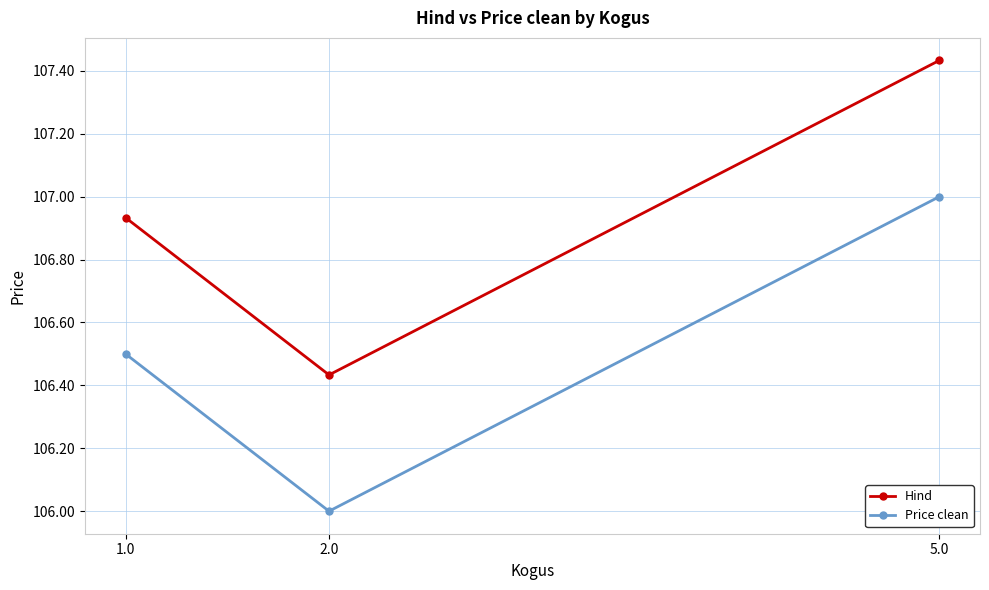

Is it true that Price clean equals 160.9 at 1.0?

False